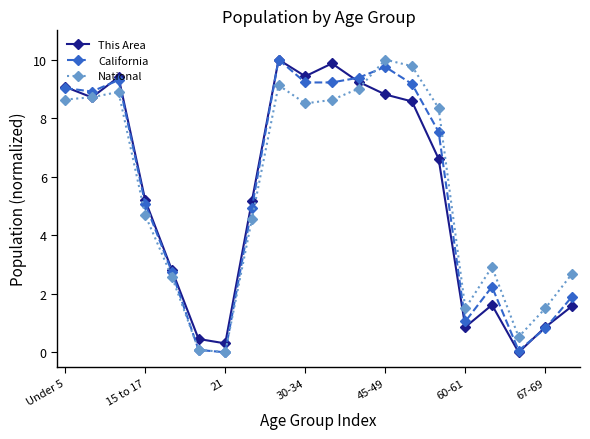

What is the value of the This Area point at the 8th from the left?

5.2